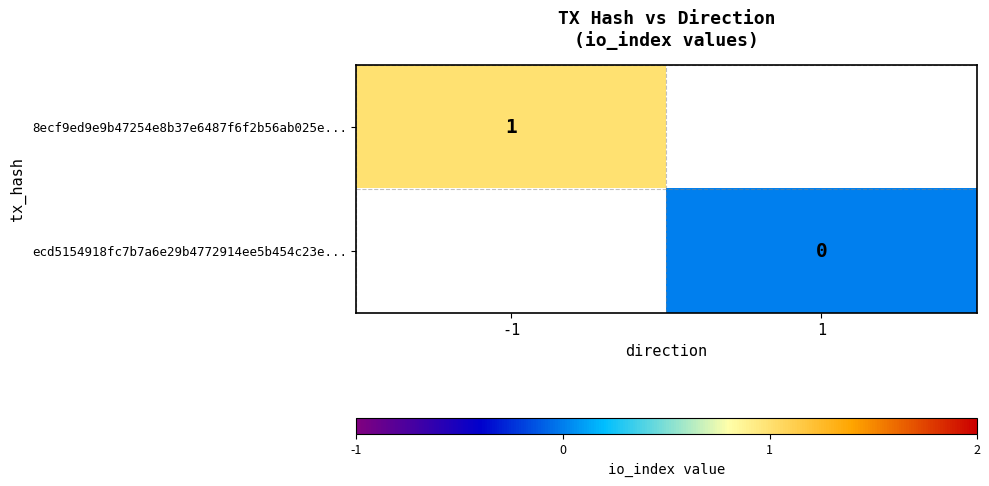

Count the number of data series in this chart.

2